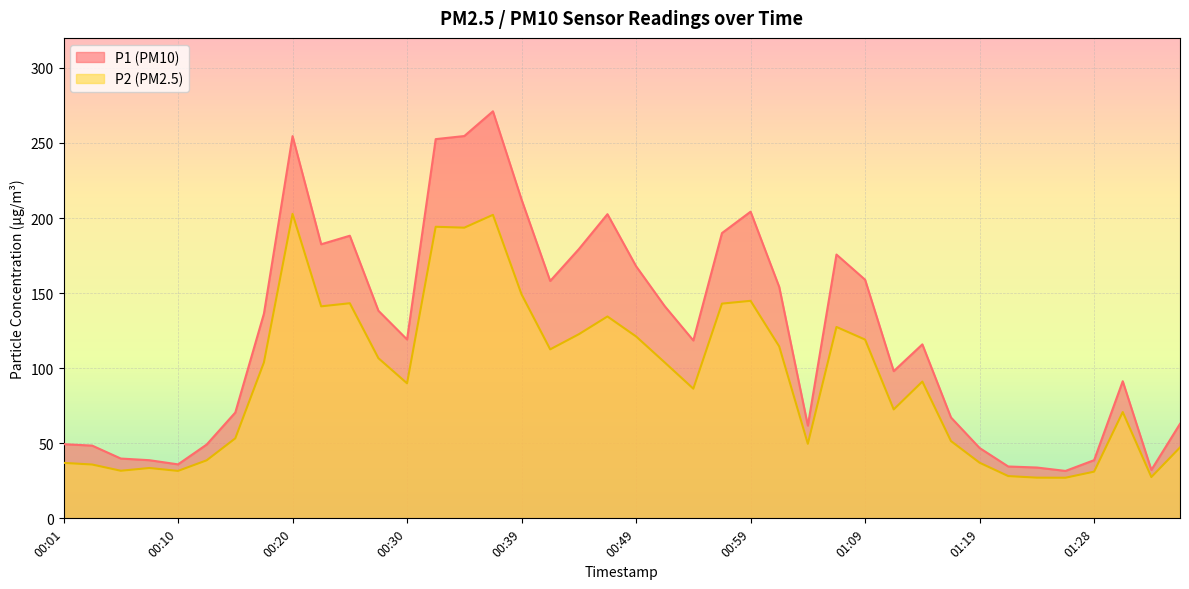

What is the difference between the P1 values at 00:59 and 00:52?

62.9